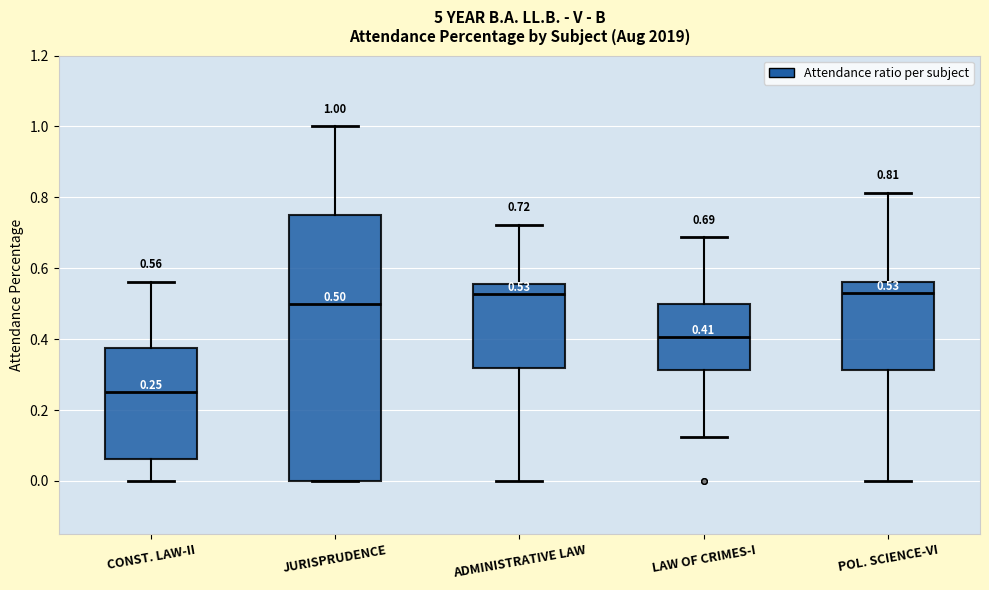

Which box has the lowest median line?

CONST. LAW-II